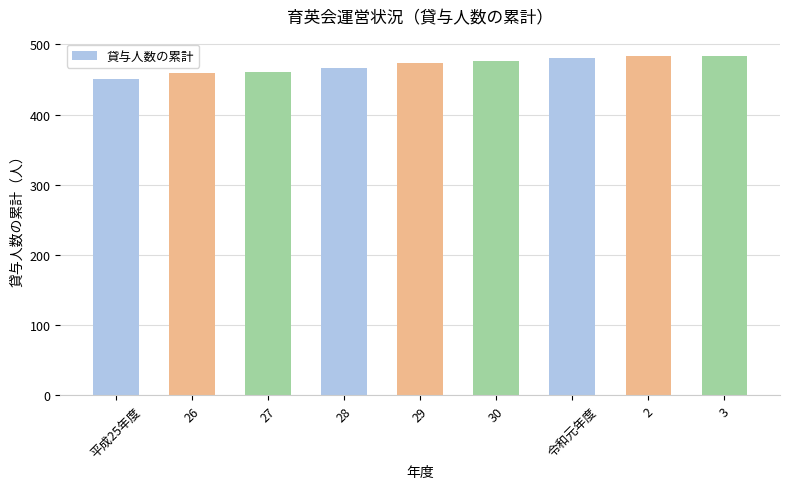

Is it true that the value at 27 is 461?

True